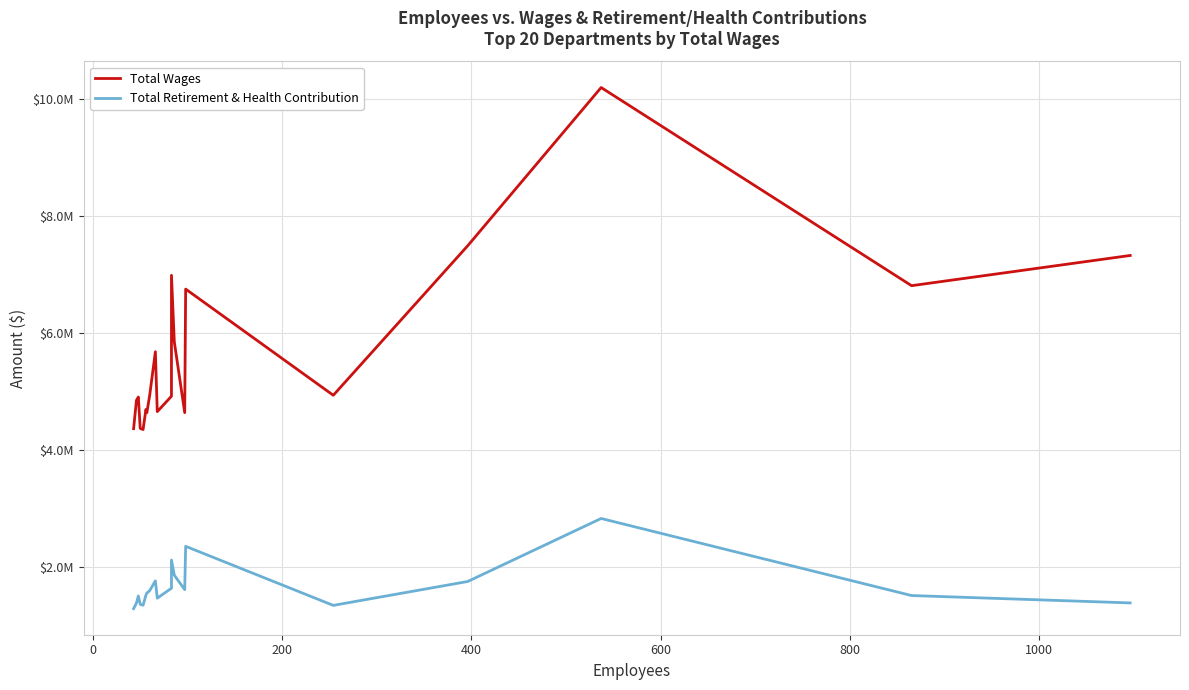

Rank the series by their average value, from lowest to highest.

Total Retirement & Health Contribution, Total Wages